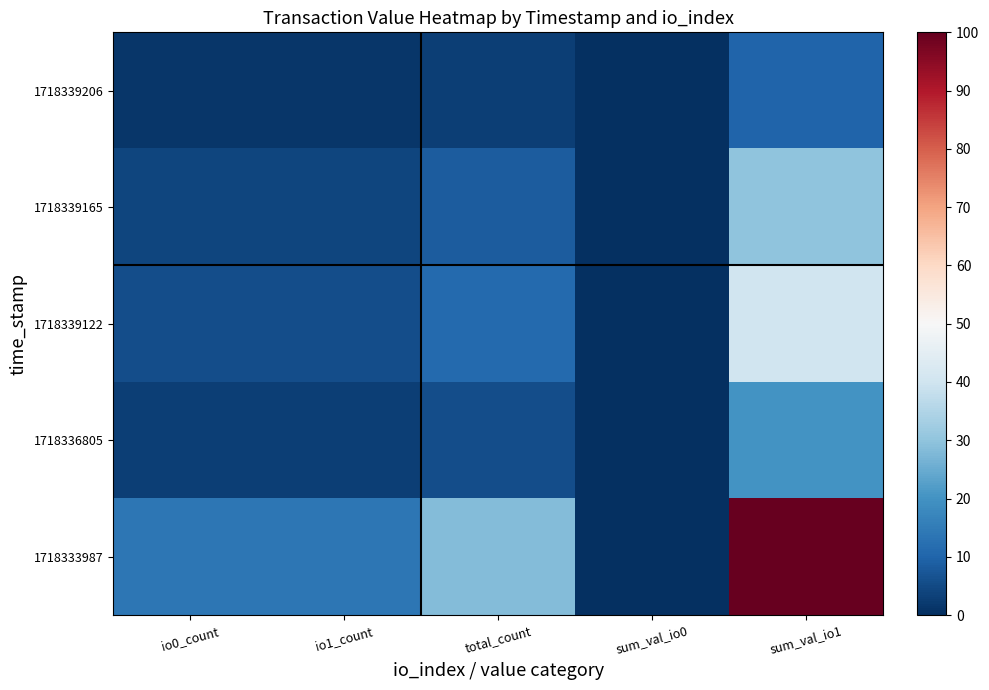

Rank the series at sum_val_io1 from highest to lowest value.

1718333987, 1718339122, 1718339165, 1718336805, 1718339206